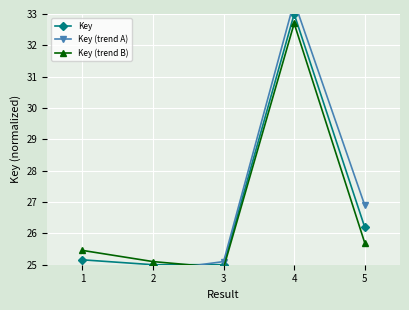

Read the Key (trend A) value at 2.

24.8